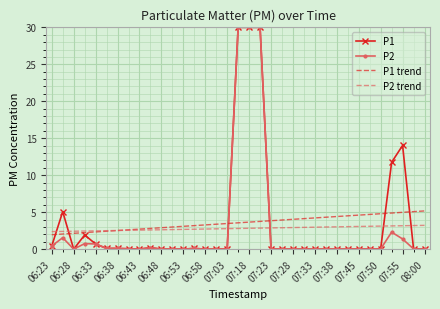

What is the highest value of the P2 trend series?

3.2